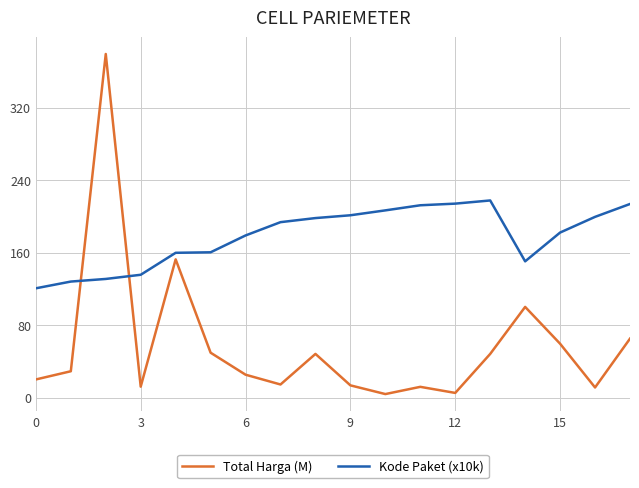

List the series in order of their overall mean, lowest first.

Total Harga (M), Kode Paket (x10k)